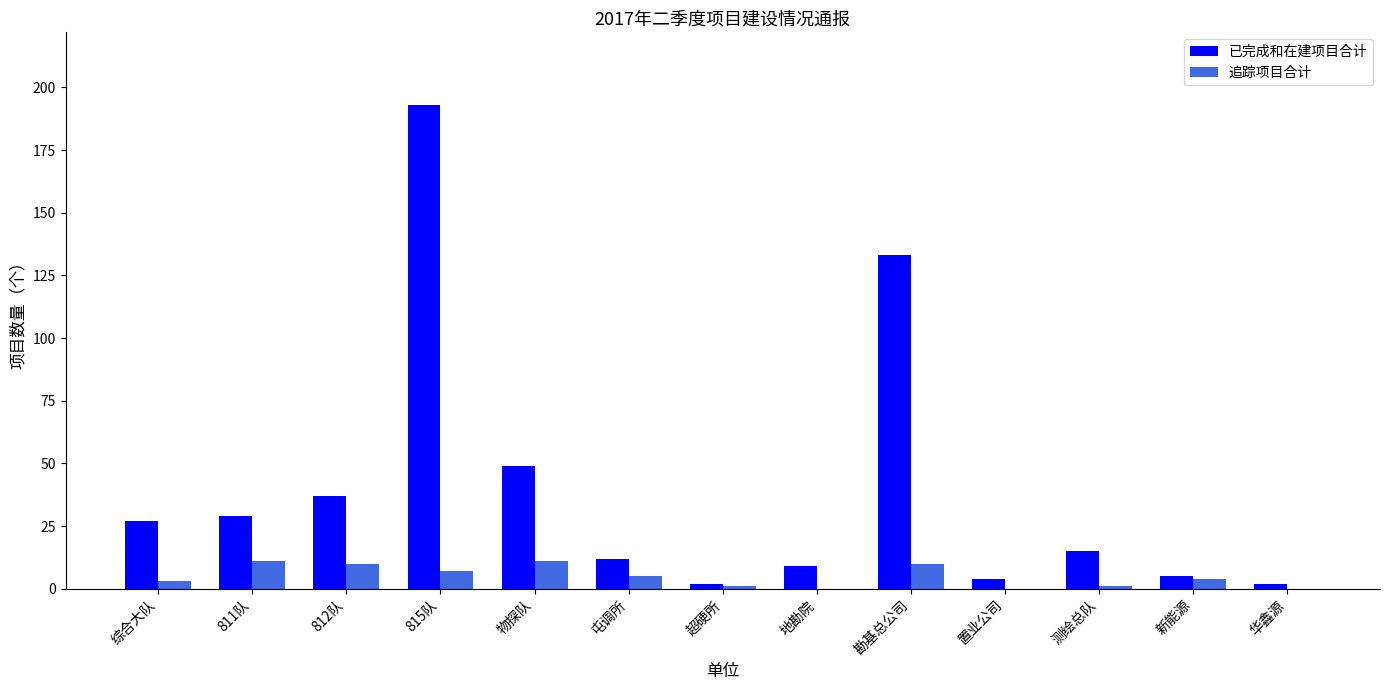

Which series has the largest total across all categories?

已完成和在建项目合计